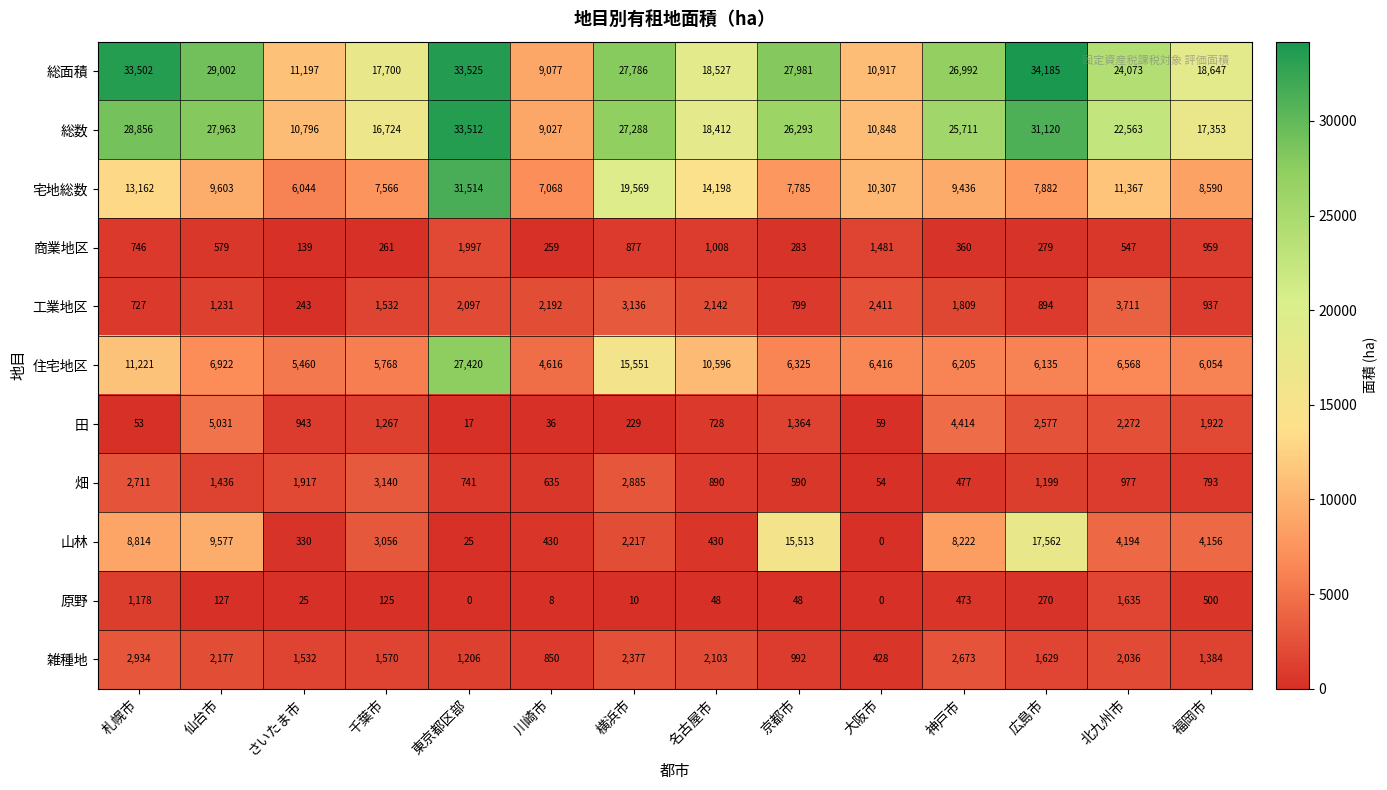

What is the difference between the maximum and second lowest values in the 工業地区 series?

2984